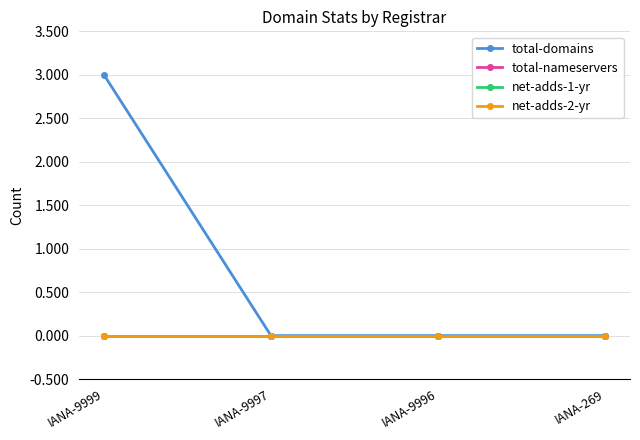

True or false: net-adds-1-yr and total-domains intersect in this chart.

False